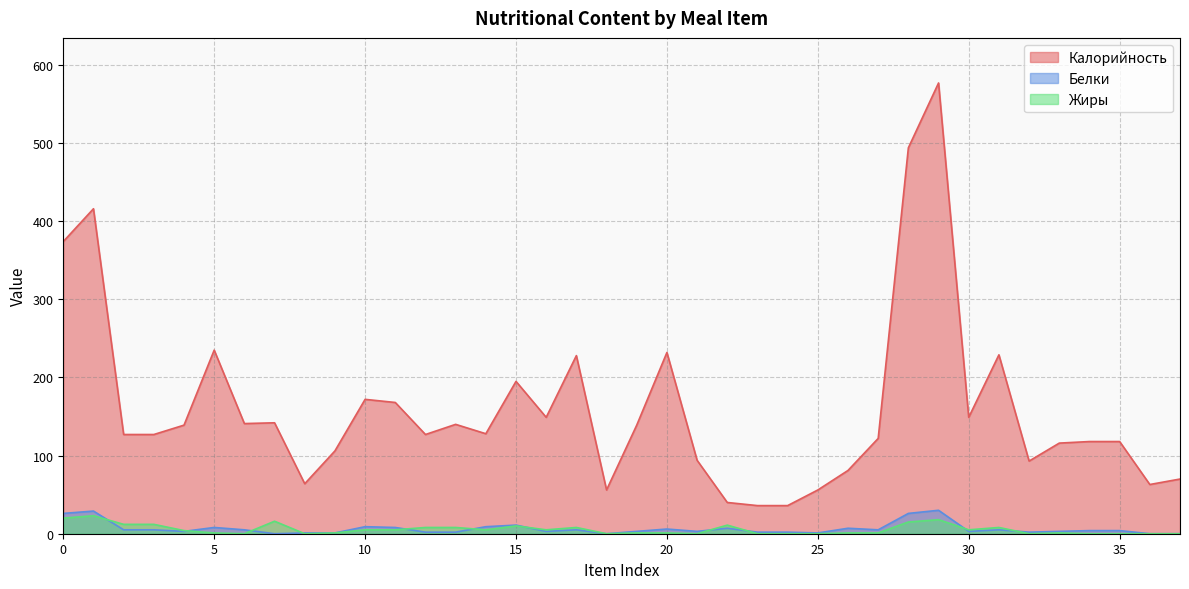

What is the total value across all series at 15?

216